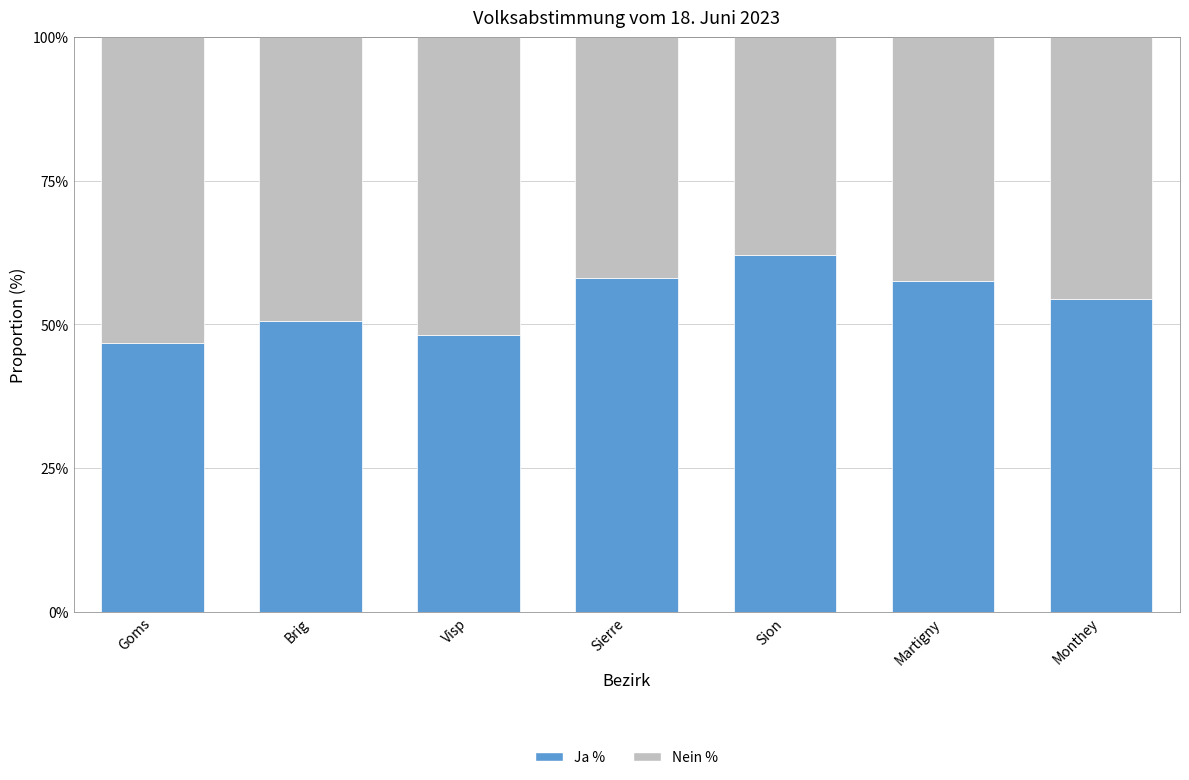

True or false: Ja % has a value of 54.4 at Monthey.

True